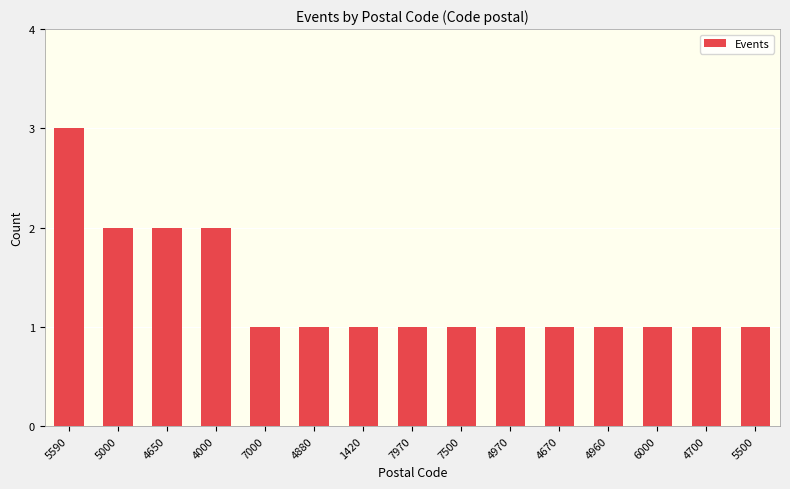

Reading left to right, transcribe all the data shown in this chart.

5590=3	5000=2	4650=2	4000=2	7000=1	4880=1	1420=1	7970=1	7500=1	4970=1	4670=1	4960=1	6000=1	4700=1	5500=1